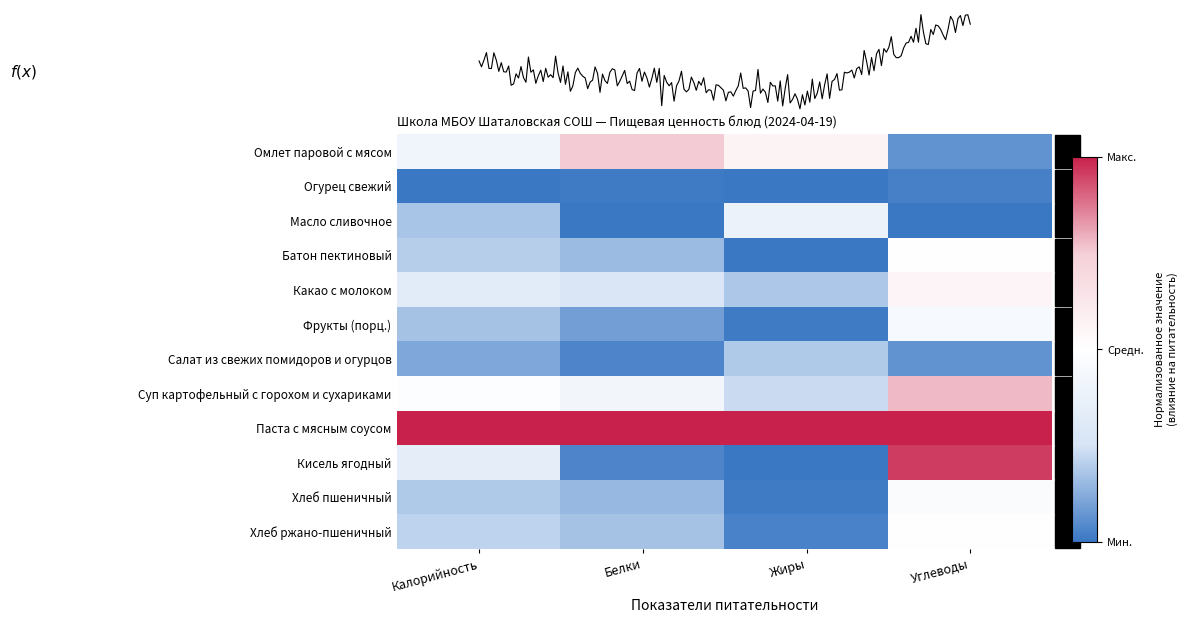

The Фрукты (порц.) series shows -0.5 at Жиры. True or false?

False